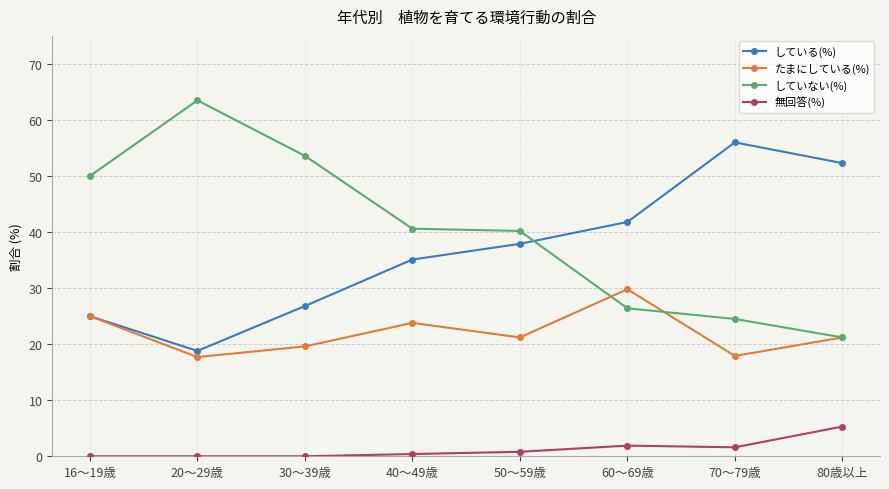

How many data points does each series have?

8